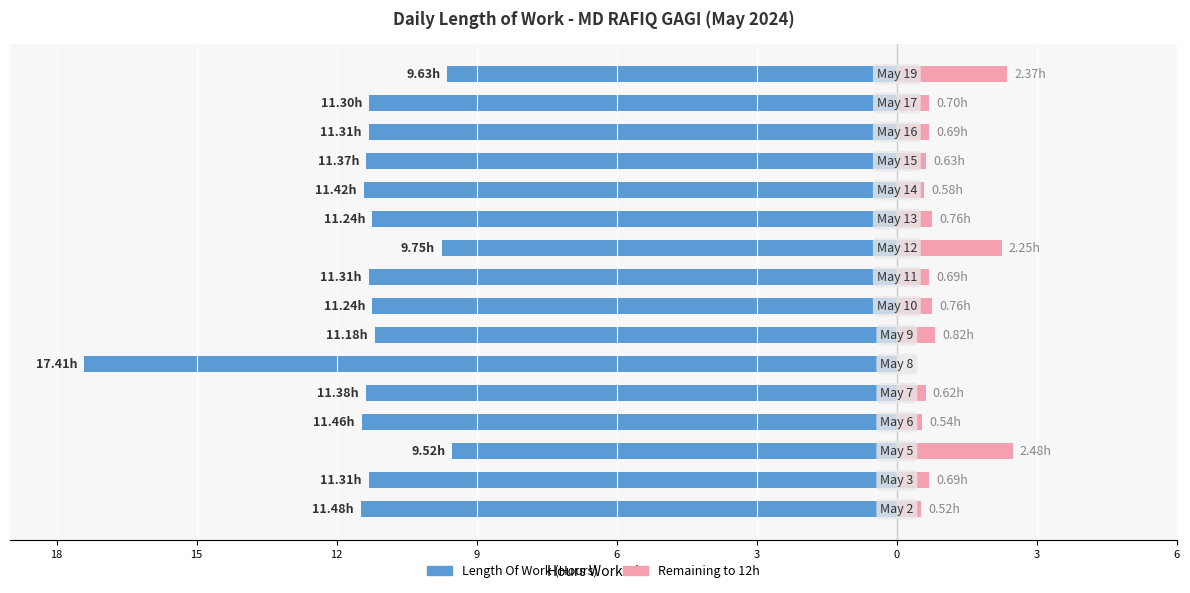

How many bars are there in total?

32